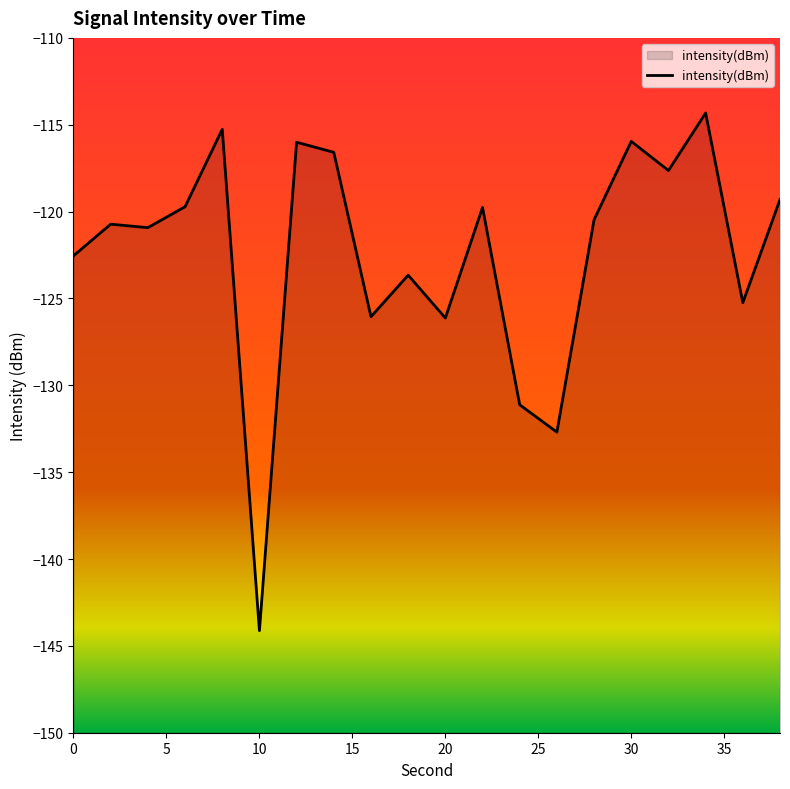

What is the minimum value shown in the chart?

-144.1